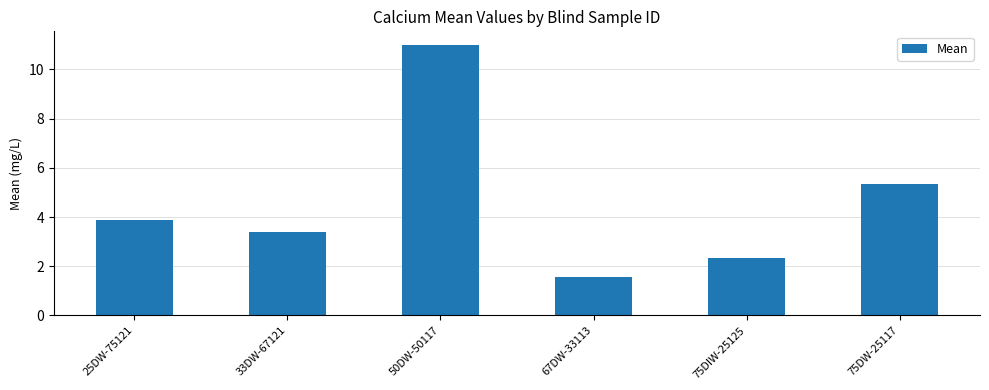

Where is the data nearest to the value 6?

75DW-25117